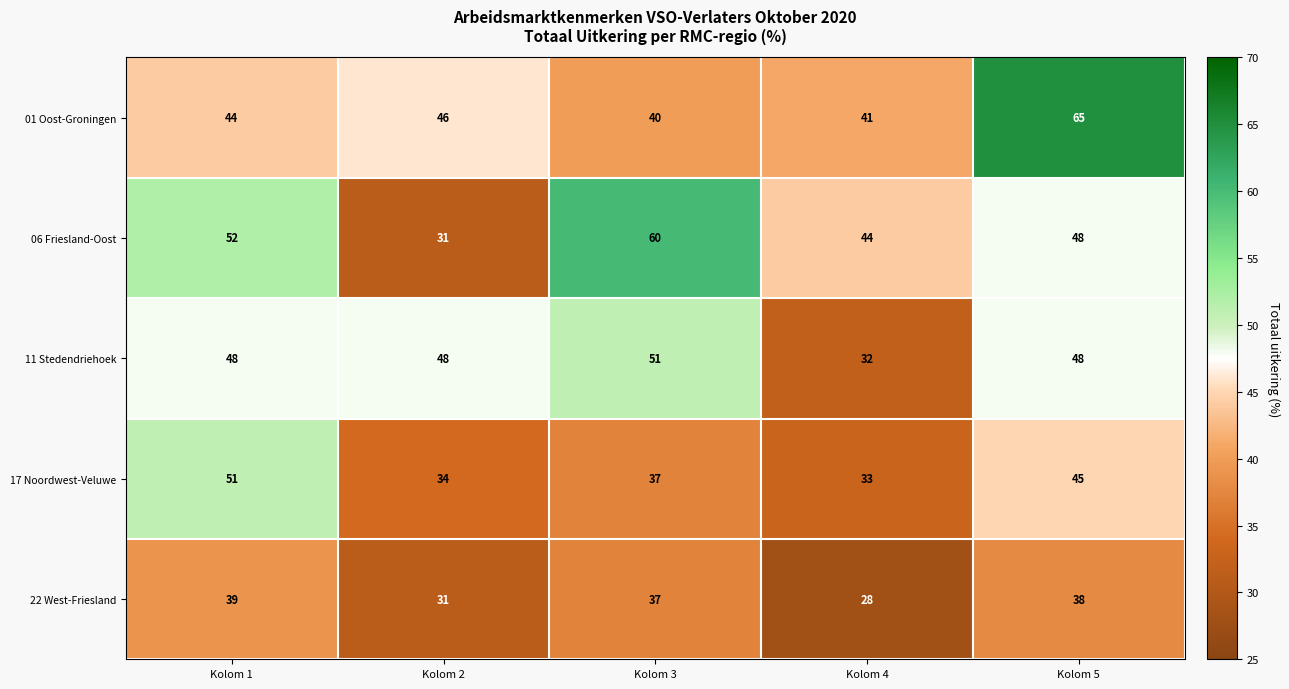

What is the approximate value of 06 Friesland-Oost at Kolom 3?

60